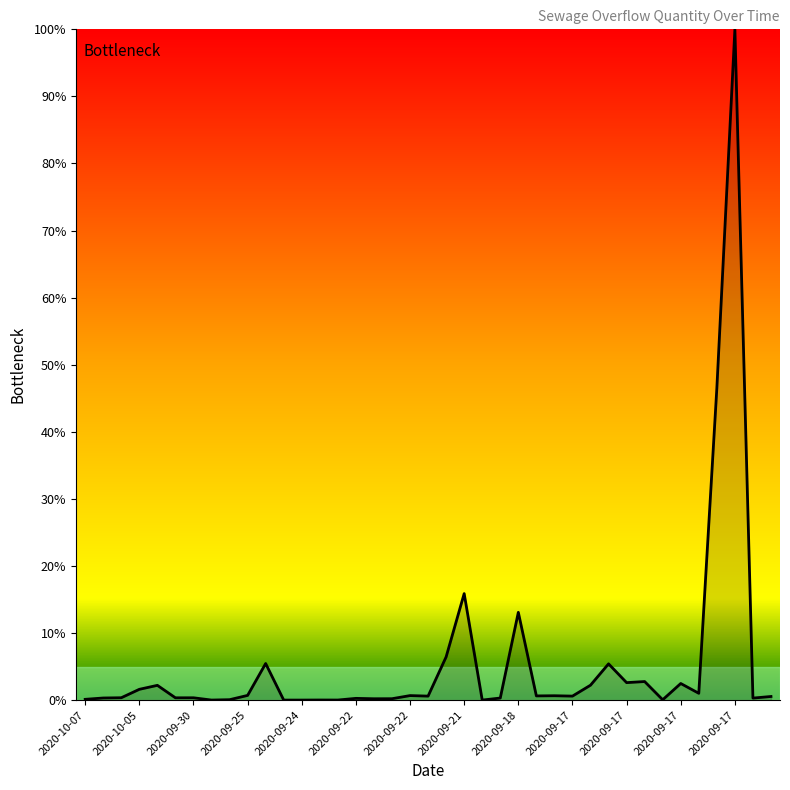

What is the greatest value displayed?

100.0